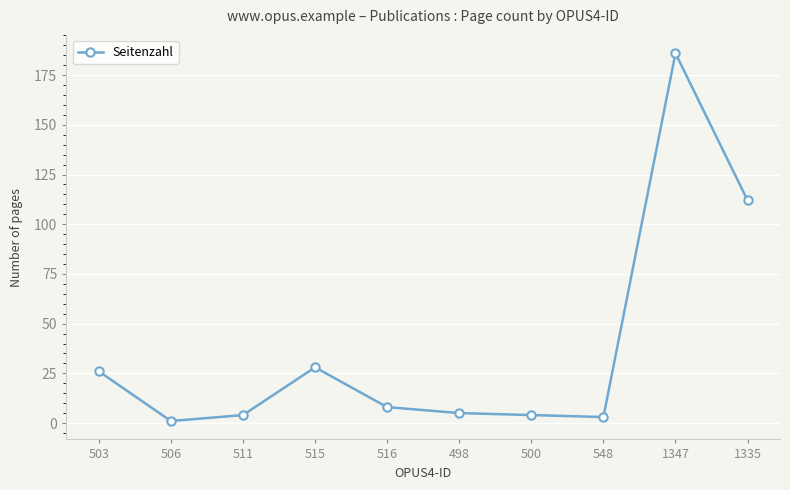

What is the value of the 1st point from the left?

26